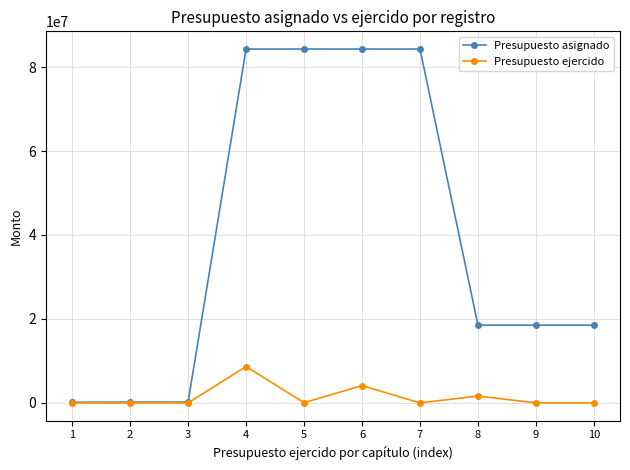

Rank the series at 10 from highest to lowest value.

Presupuesto asignado, Presupuesto ejercido